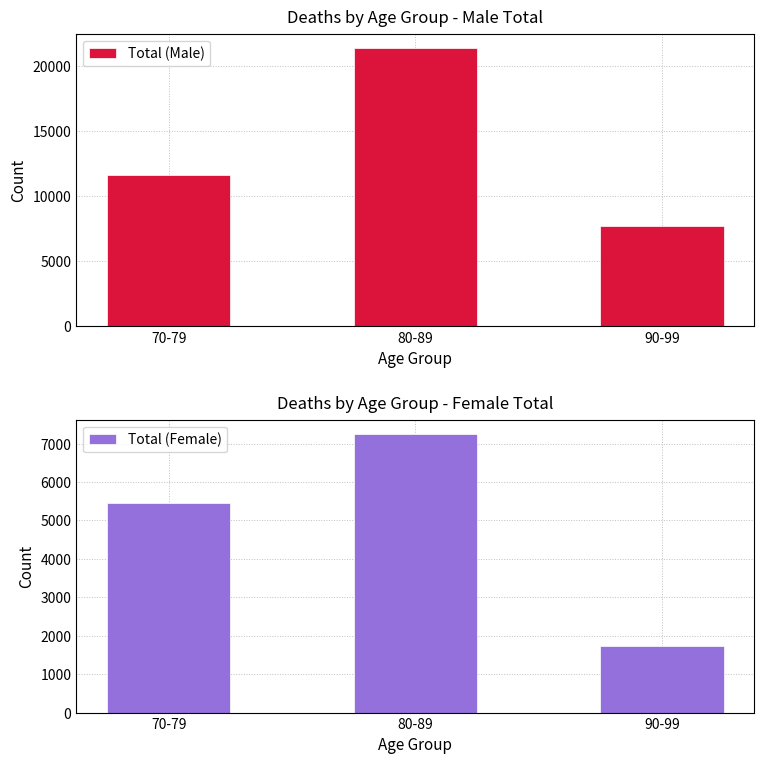

How many groups of bars are there?

3